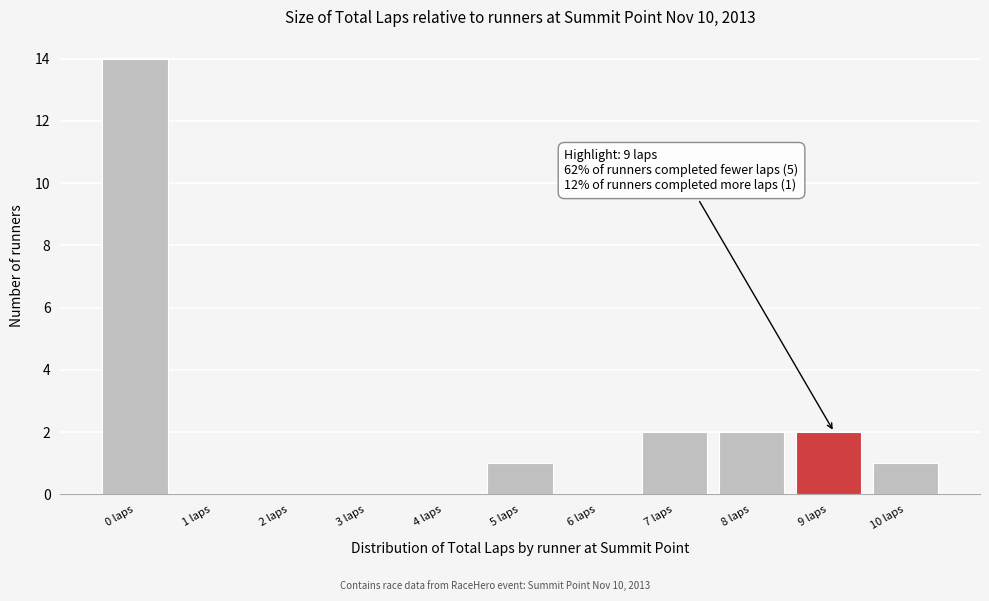

Reading left to right, extract all data points from this chart.

0 laps=14	1 laps=0	2 laps=0	3 laps=0	4 laps=0	5 laps=1	6 laps=0	7 laps=2	8 laps=2	9 laps=2	10 laps=1